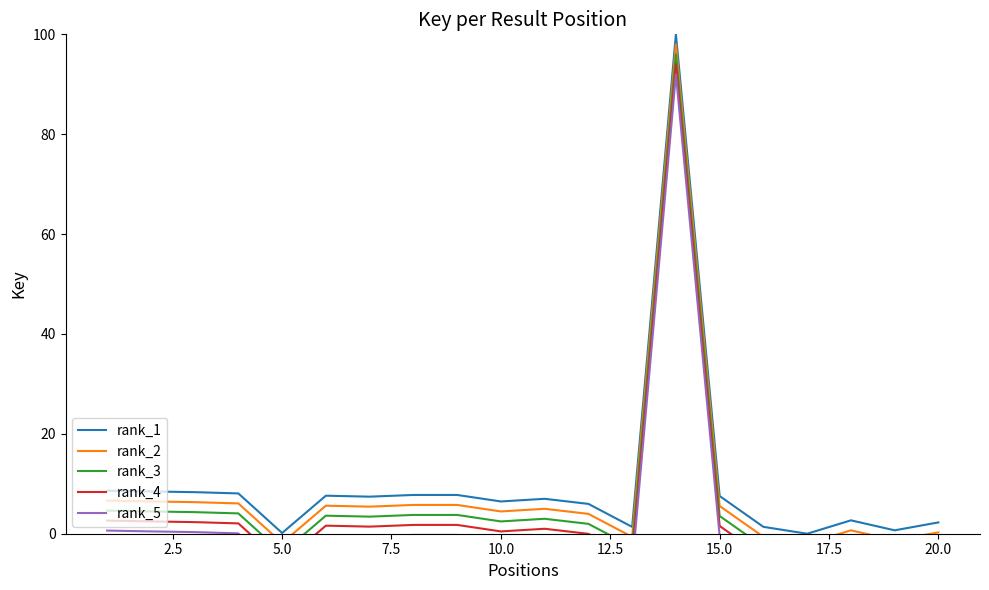

What is the maximum value for rank_1?

100.0